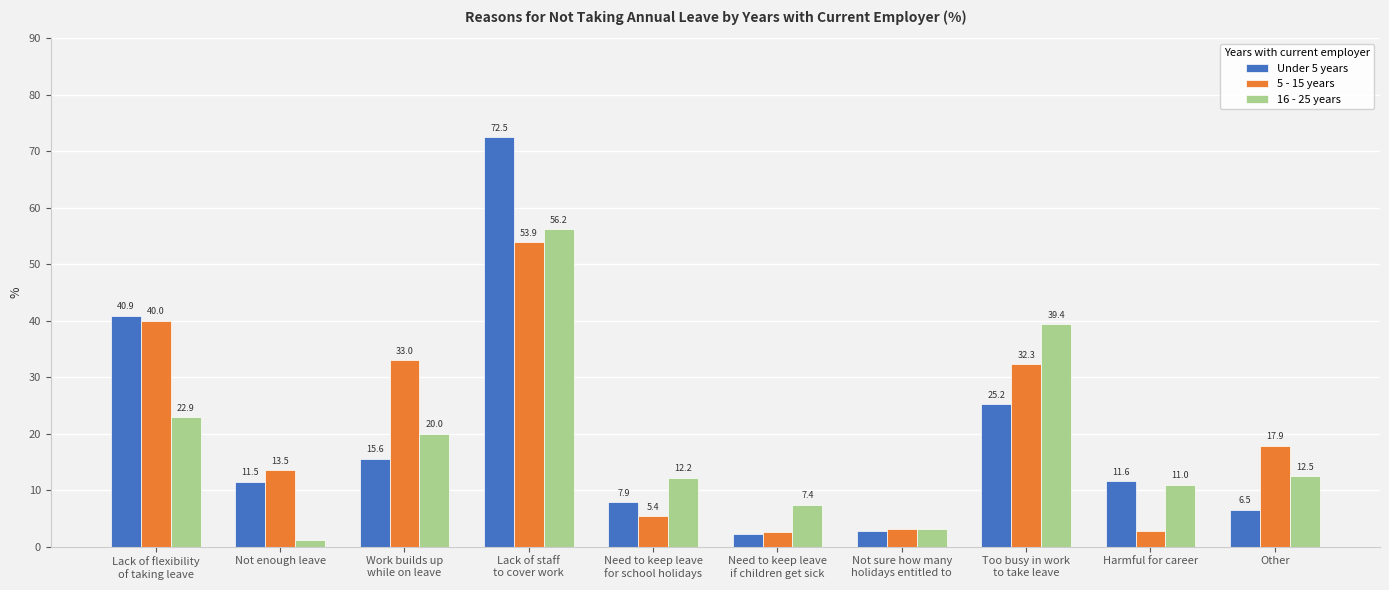

What position from the right is Harmful for career?

2